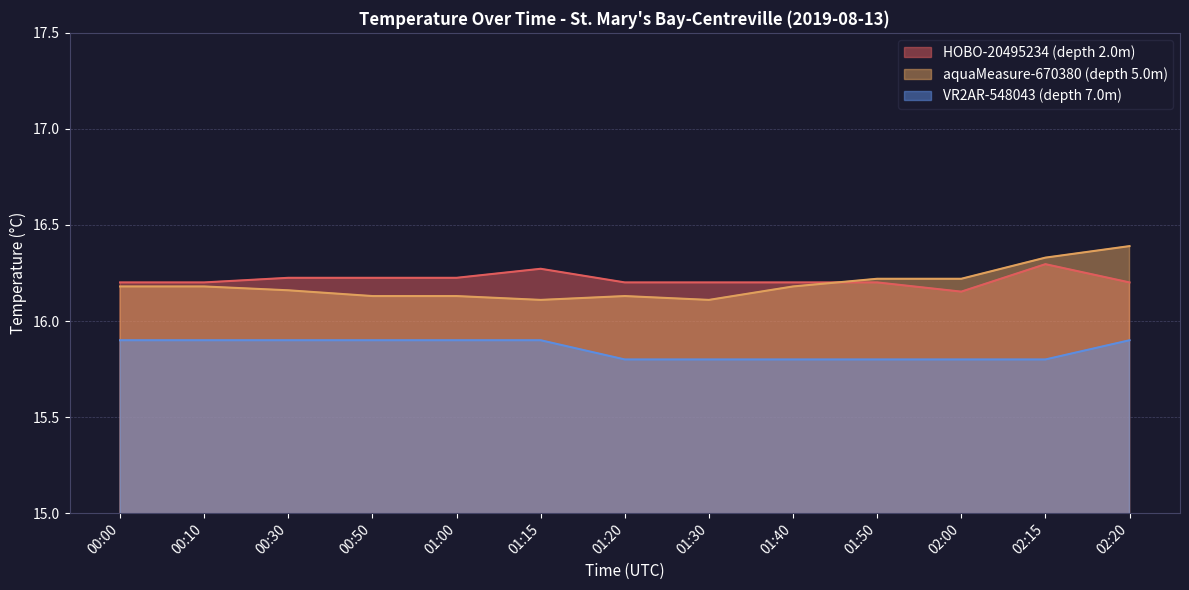

What is the total value across all series at 02:20?

48.5